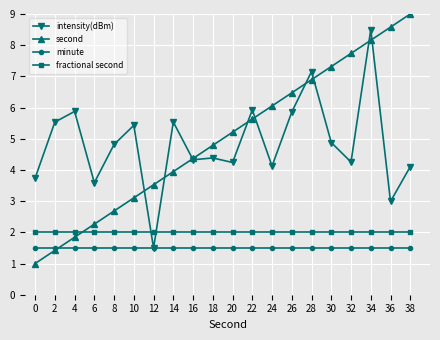

What is the value of the intensity(dBm) point at the 10th from the left?

4.4